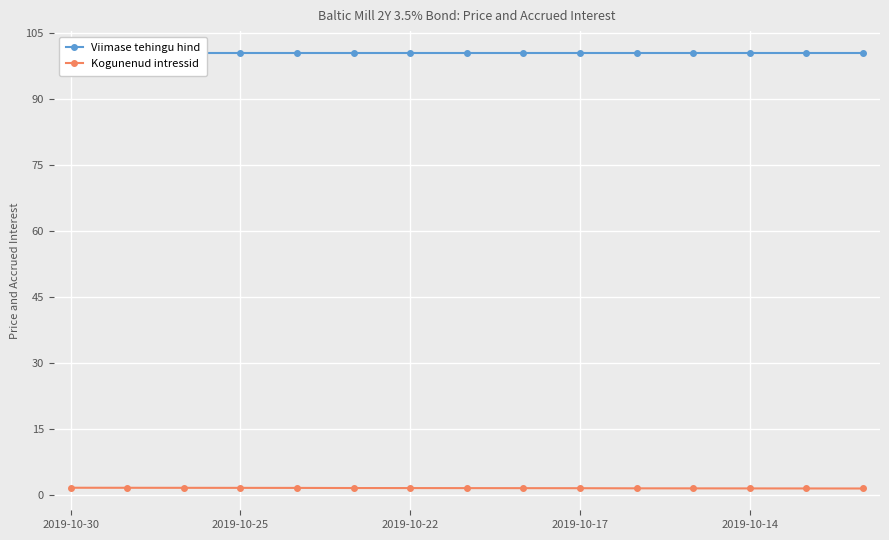

The Viimase tehingu hind series shows 100.4 at 2019-10-17. True or false?

True